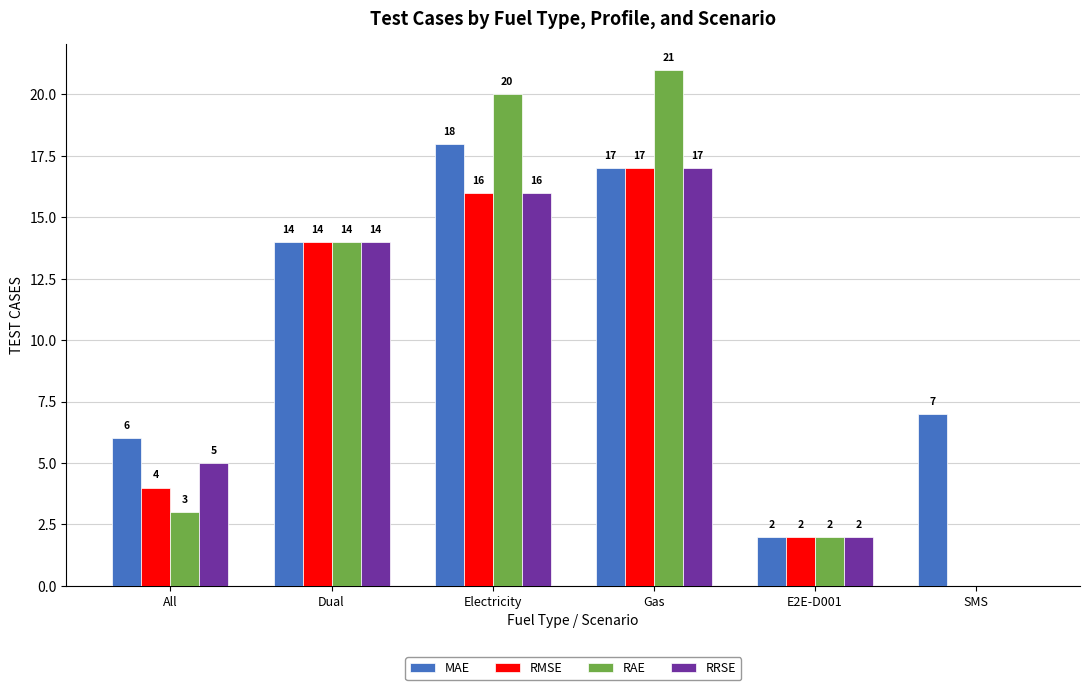

Reading left to right, transcribe all the data shown in this chart.

MAE: 6	14	18	17	2	7
RMSE: 4	14	16	17	2	0
RAE: 3	14	20	21	2	0
RRSE: 5	14	16	17	2	0